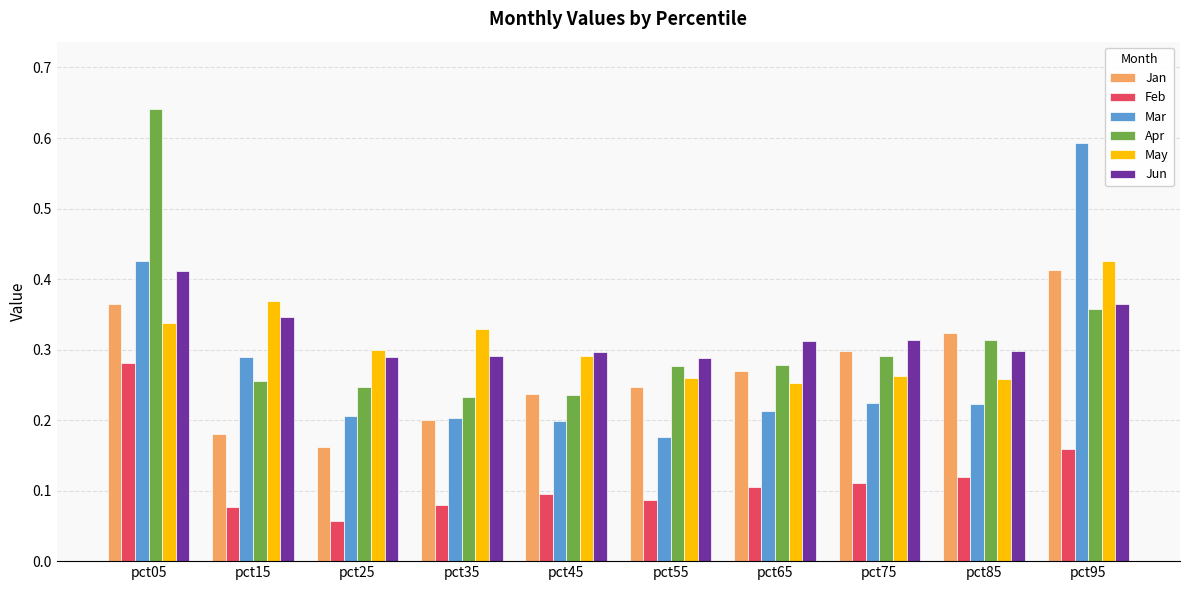

Which category has the highest value across all series?

pct05